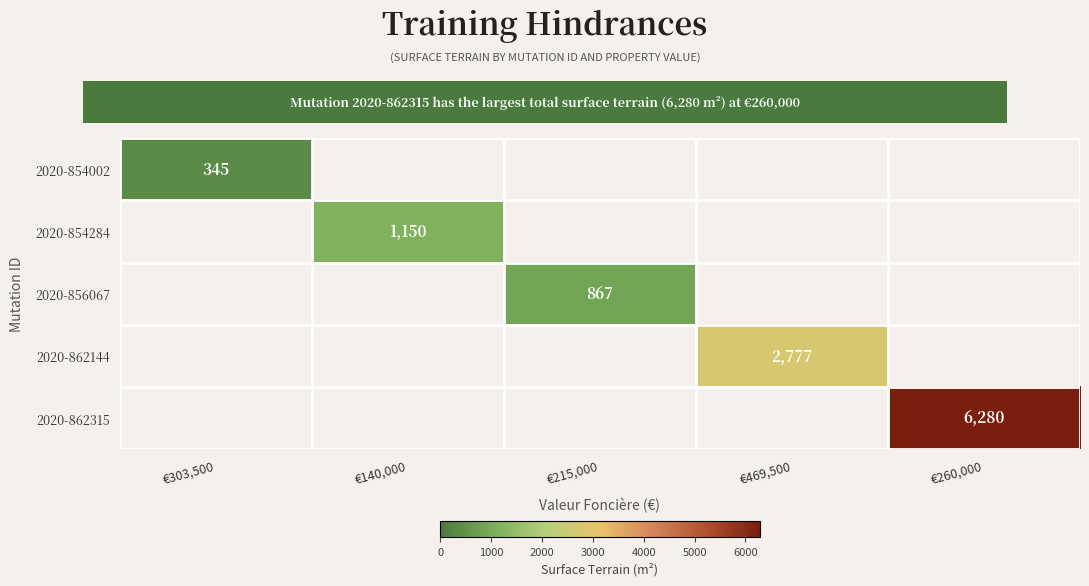

Is it true that 2020-862315 equals 6280 at €260,000?

True